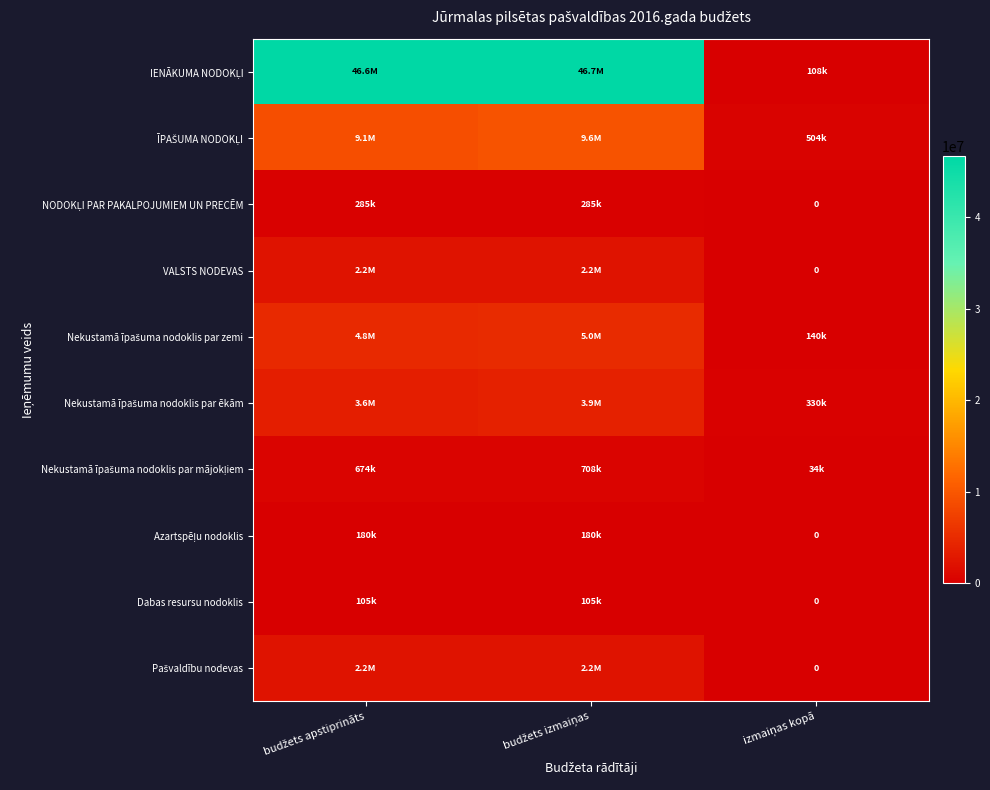

Where does the IENĀKUMA NODOKĻI series first go above 46562516?

budžets izmaiņas